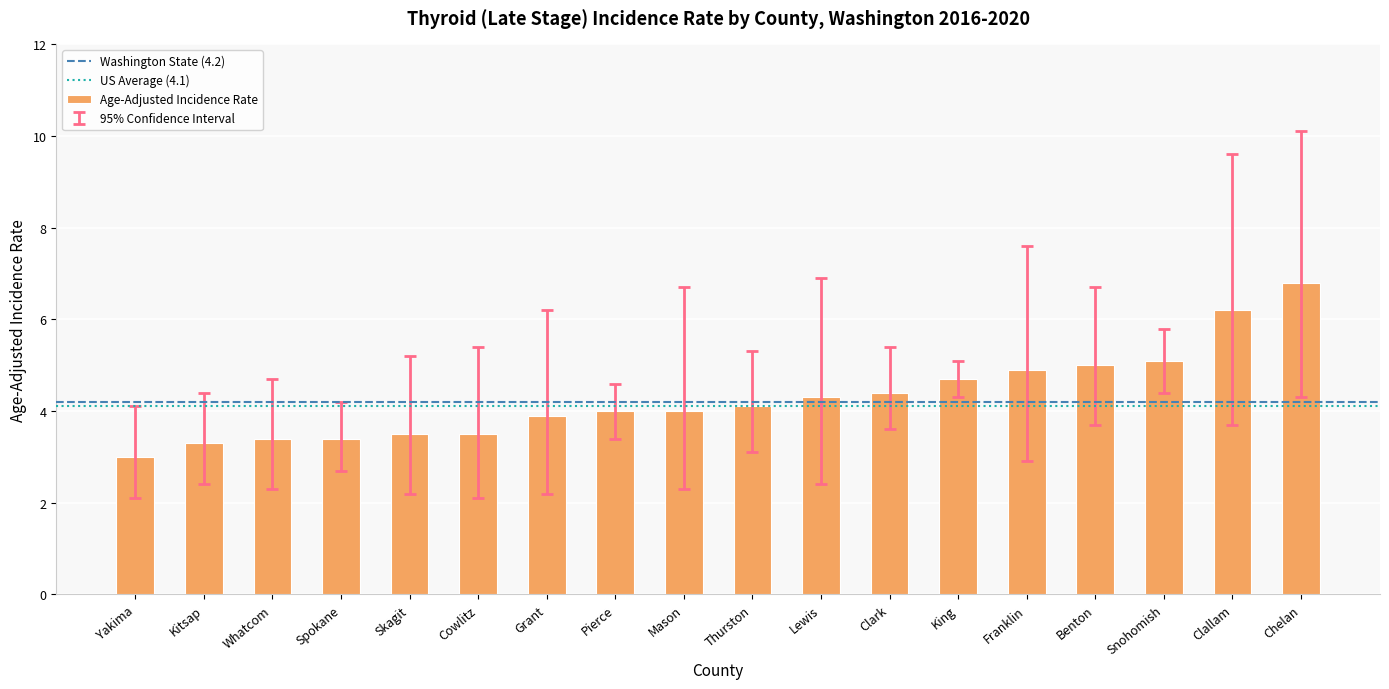

What is the difference between the maximum and minimum values?

3.8